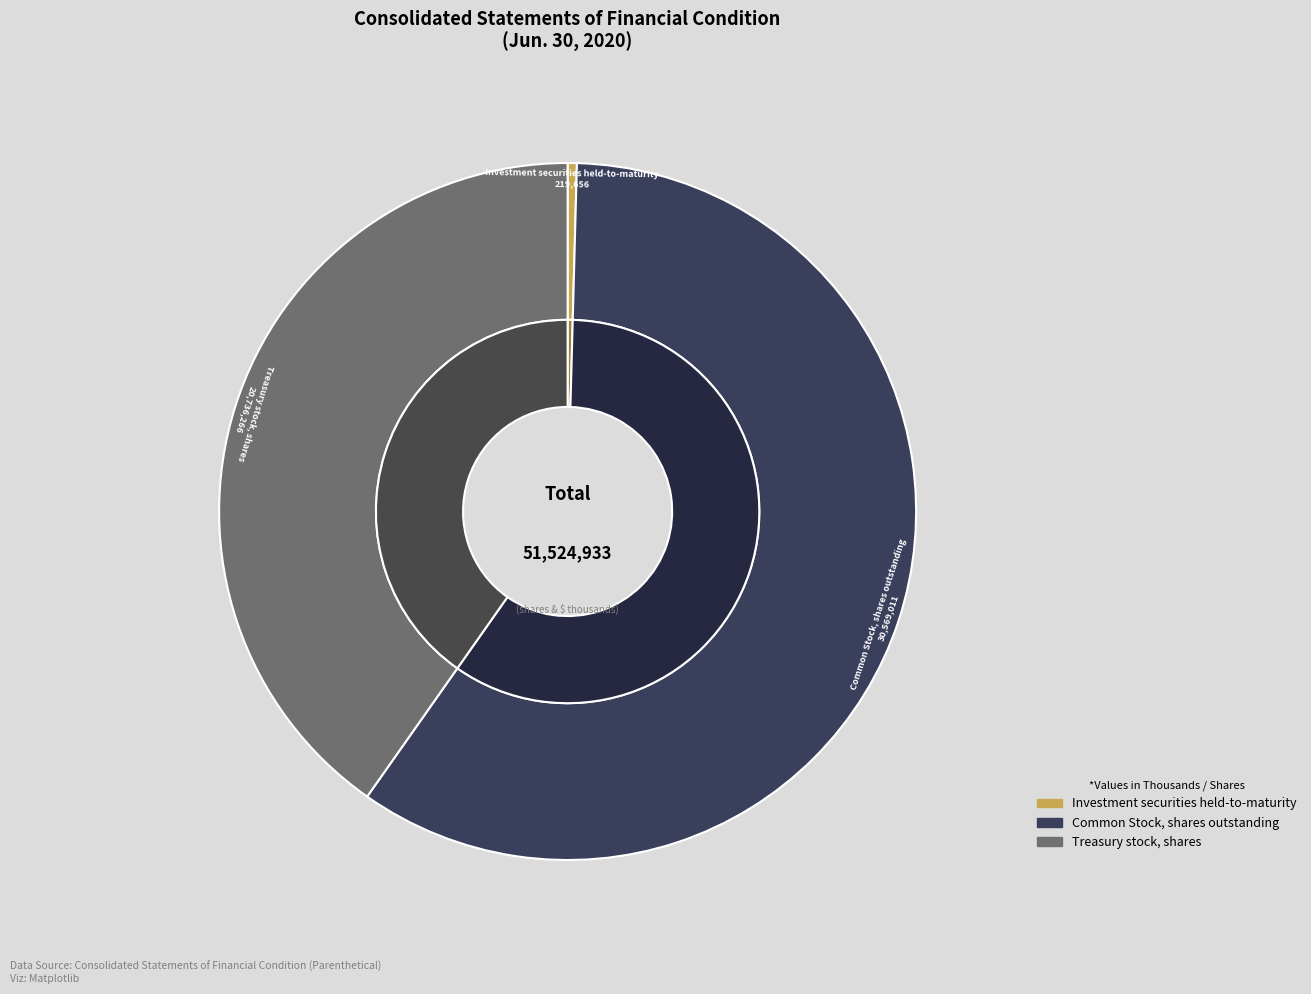

Combined, do Common Stock, shares outstanding and Investment securities held-to-maturity account for over 50%?

Yes